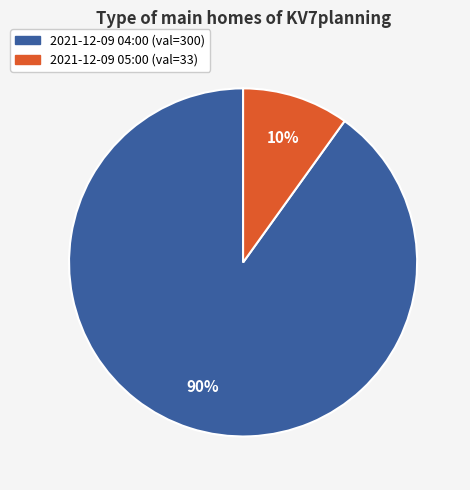

Count the number of slices in the pie.

2